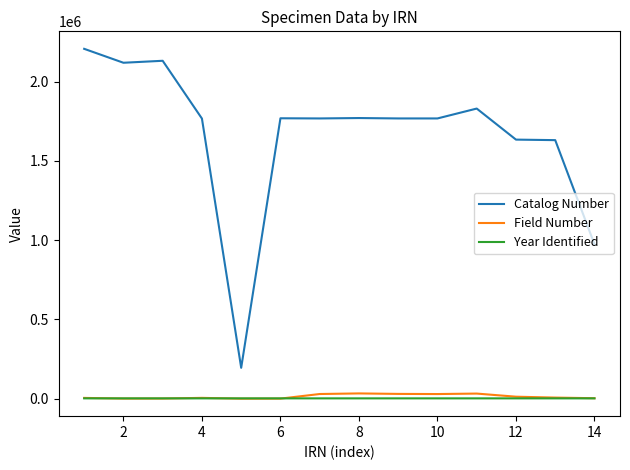

What are all the series names shown in the legend?

Catalog Number, Field Number, Year Identified